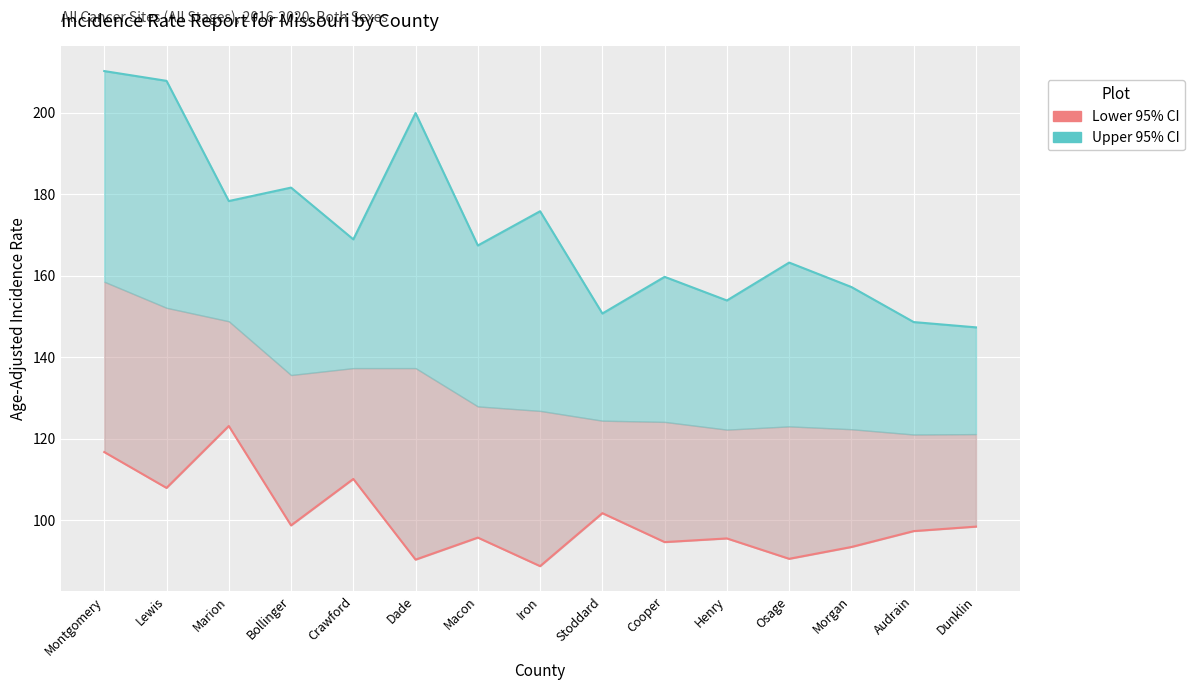

Which series has the widest spread of values?

Upper 95% CI